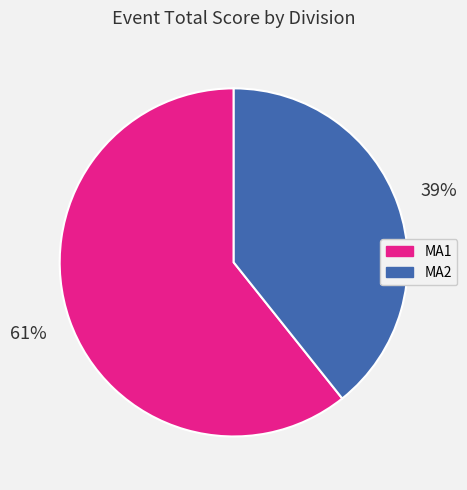

What percentage is the MA1 slice, to the nearest percent?

61%